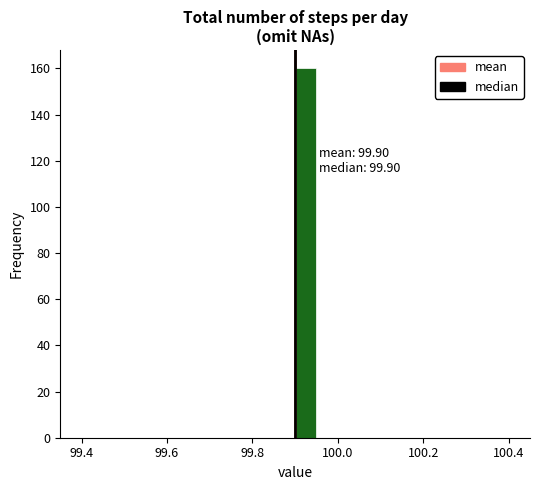

Read against the x-axis, roughly where is the centre of the tallest bar?

99.92